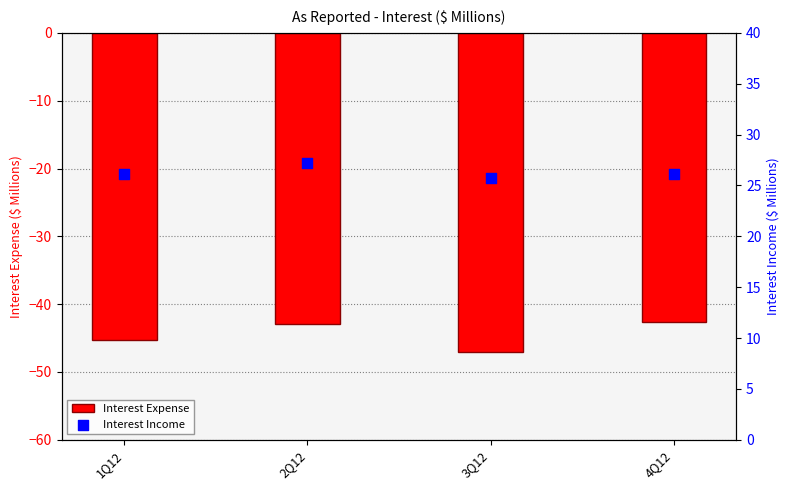

Which series has the largest total across all categories?

Interest Income